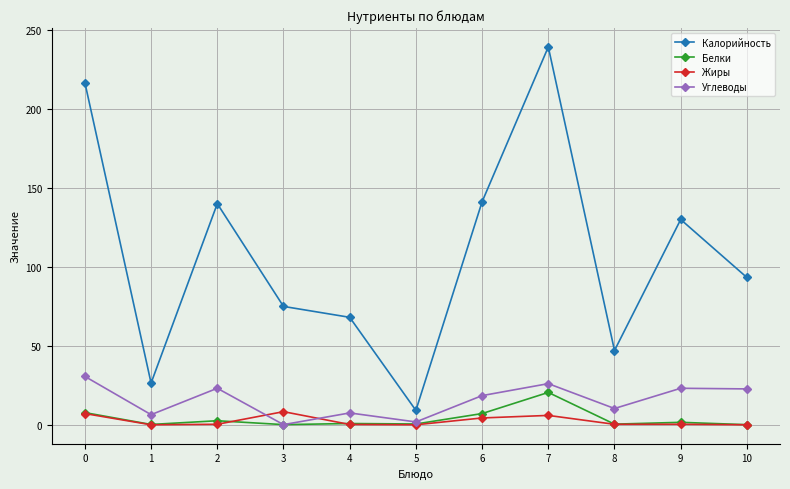

How many data points in Калорийность are above 93?

6